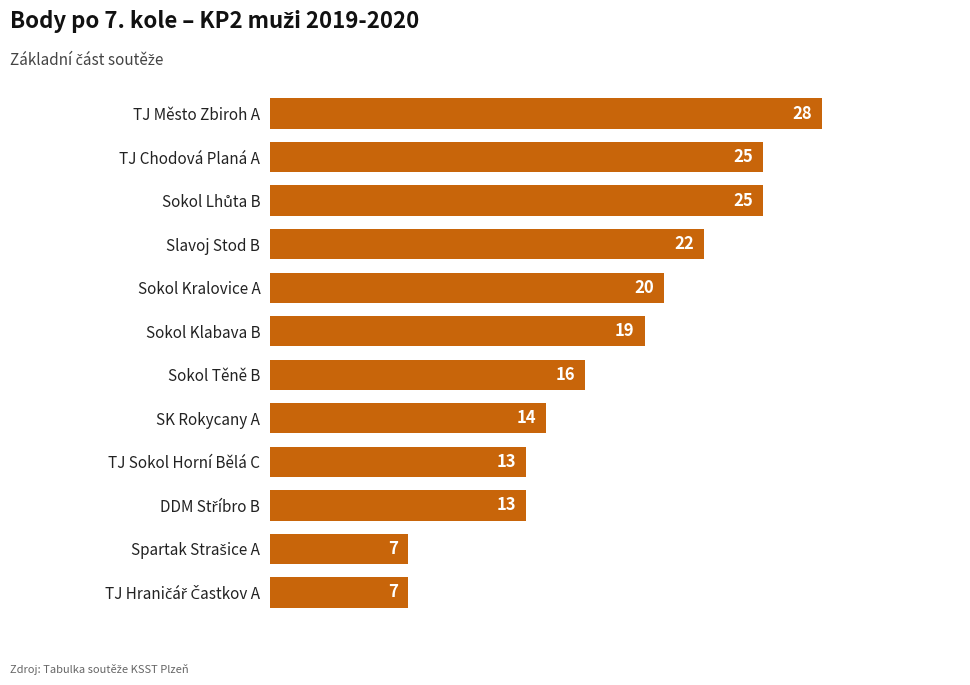

What is the label of the 4th bar from the top?

Slavoj Stod B